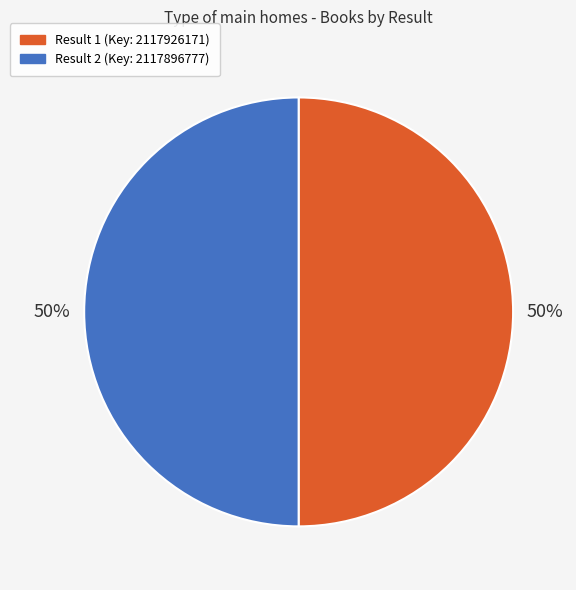

To the nearest percent, what is the average slice percentage?

50%